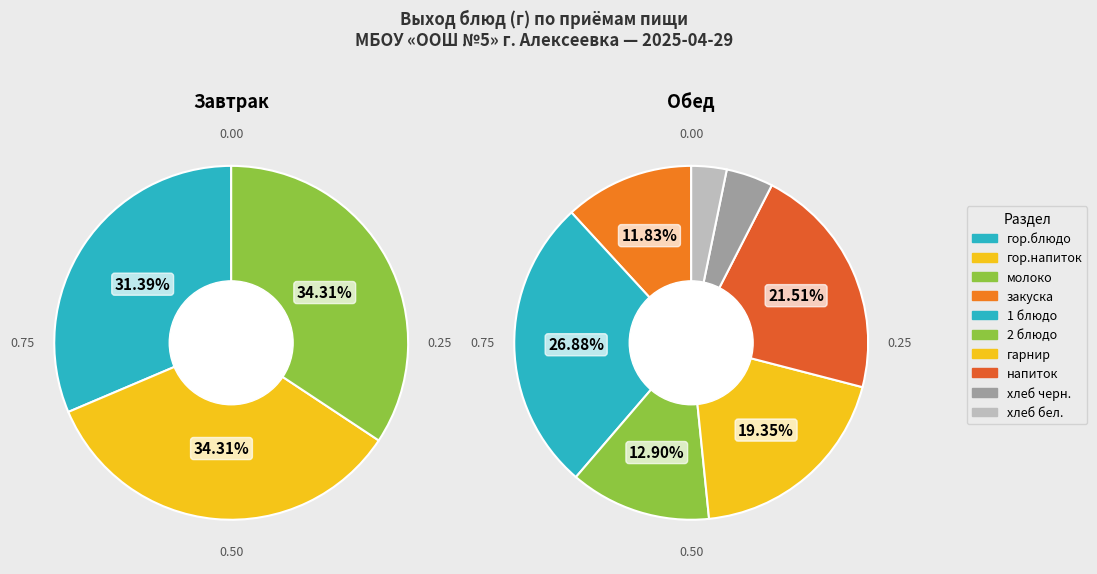

What is the largest slice in the pie chart?

1 блюдо